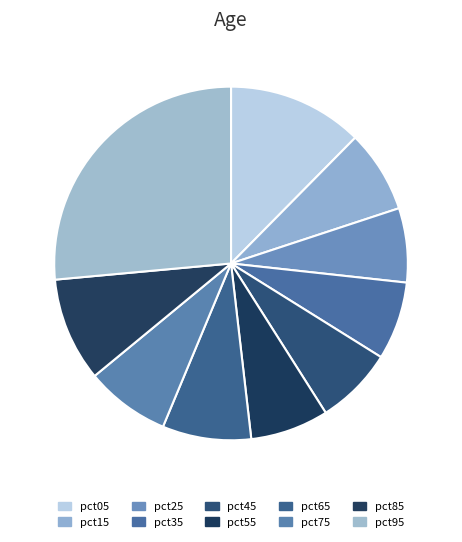

Count the number of slices in the pie.

10